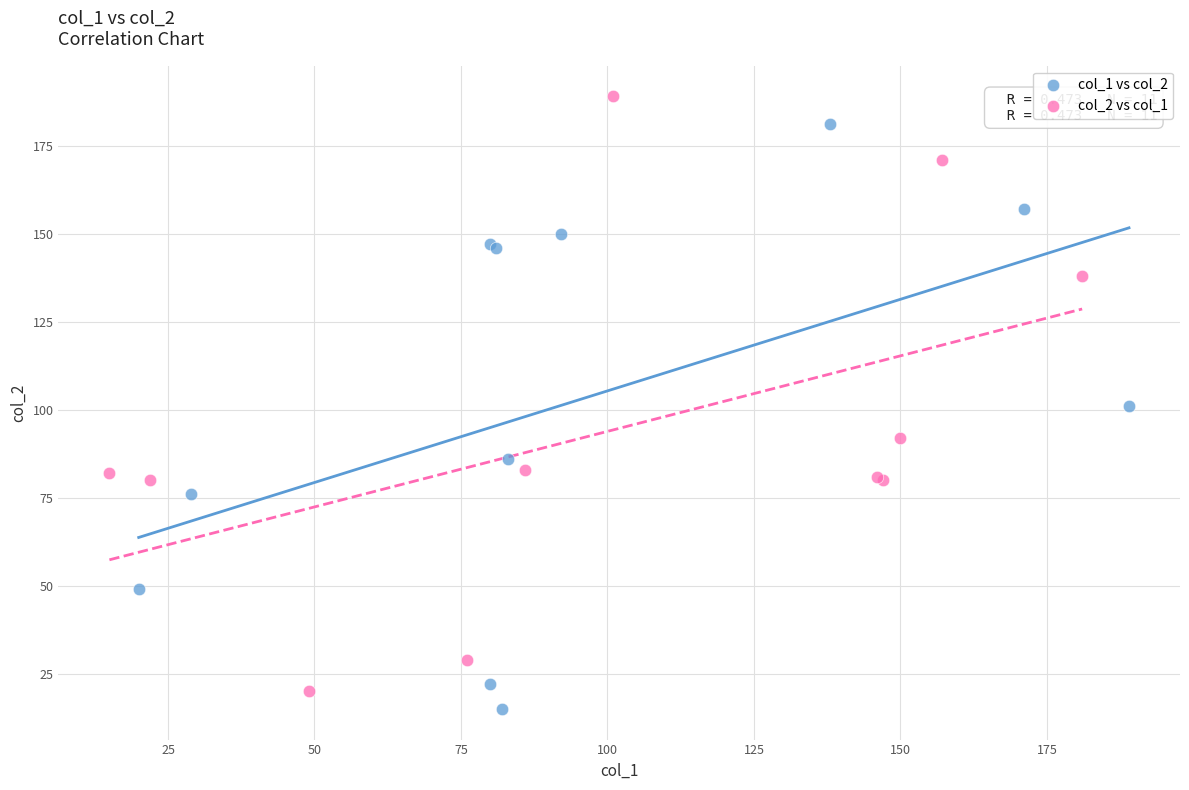

Which series reaches the maximum Y coordinate?

col_2 vs col_1